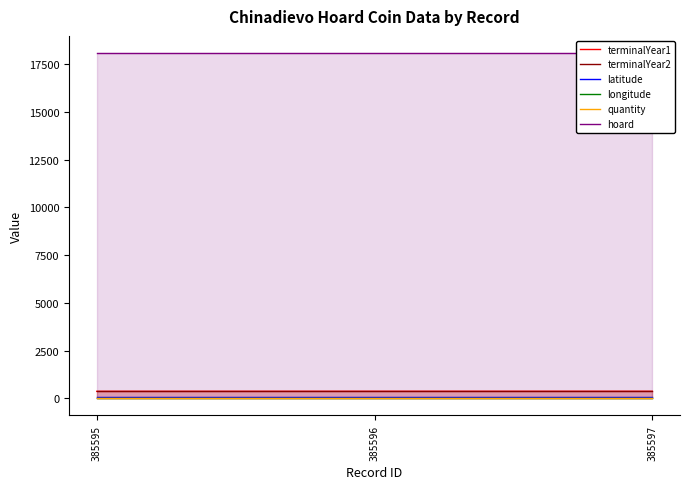

What is the greatest value displayed?

18093.0